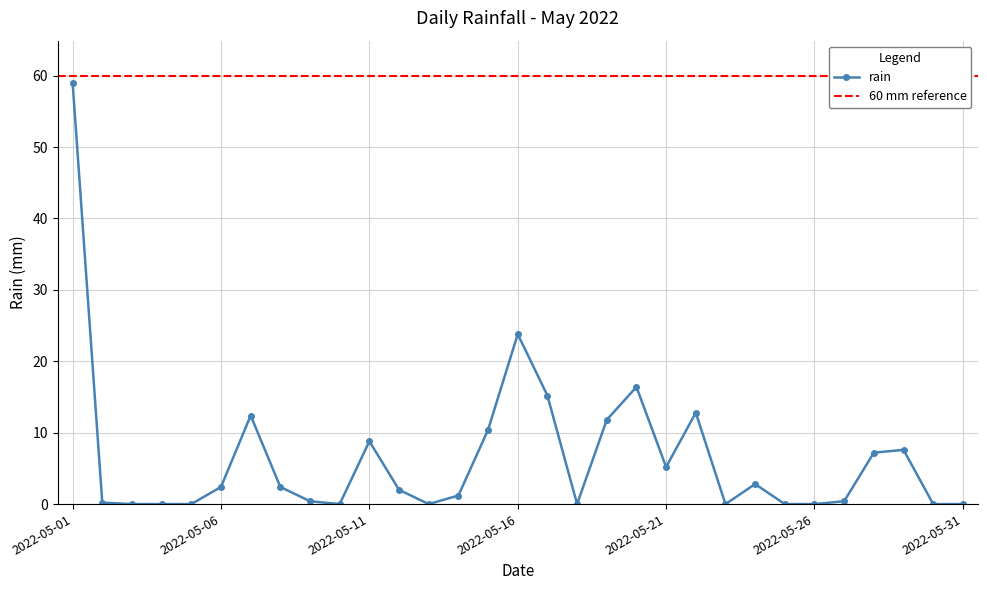

How many lines are shown in the chart?

1